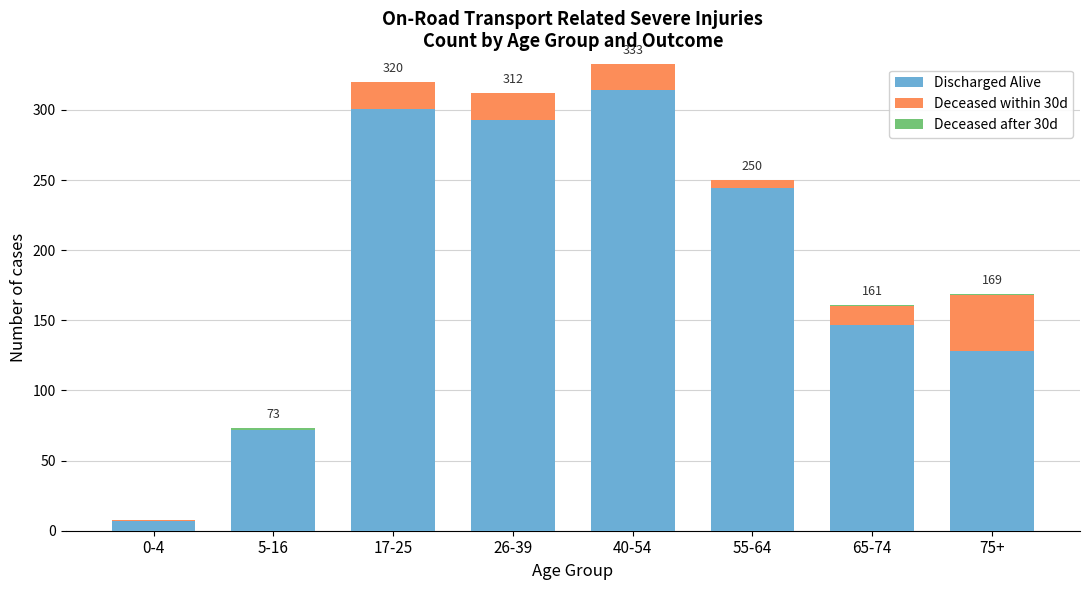

What is the maximum value for Discharged Alive?

314